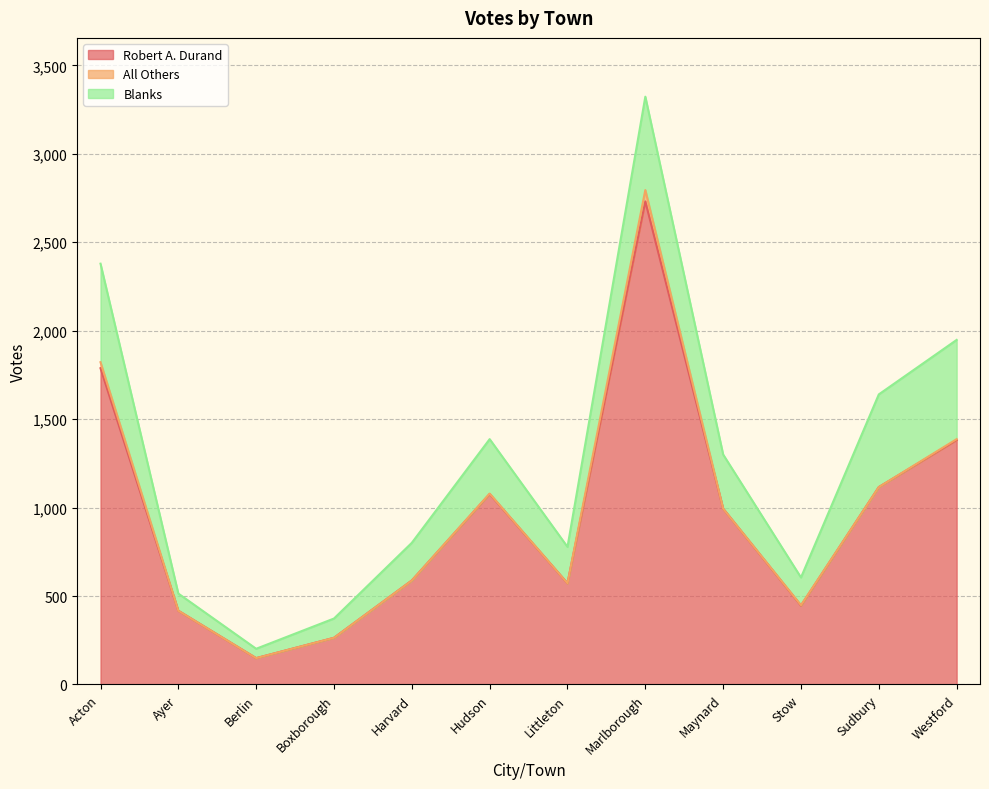

How many data points in Robert A. Durand are less than 994?

6